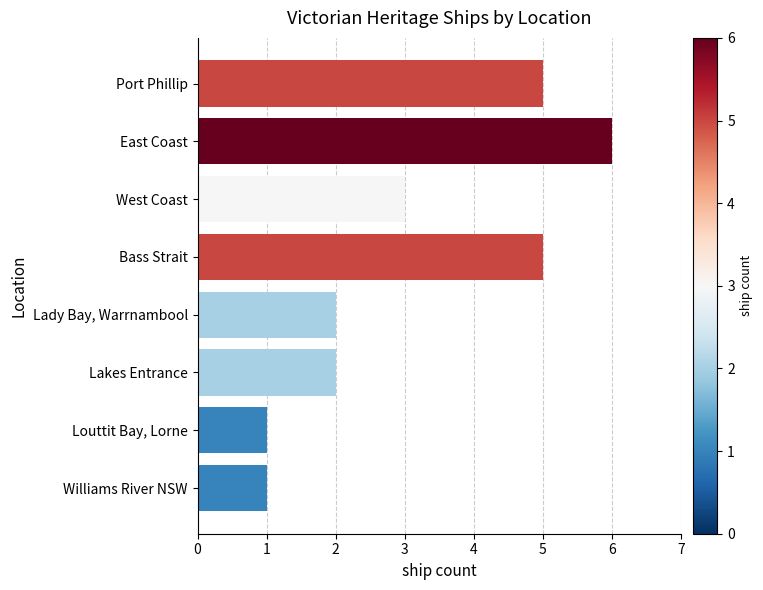

How many categories are shown in the chart?

8